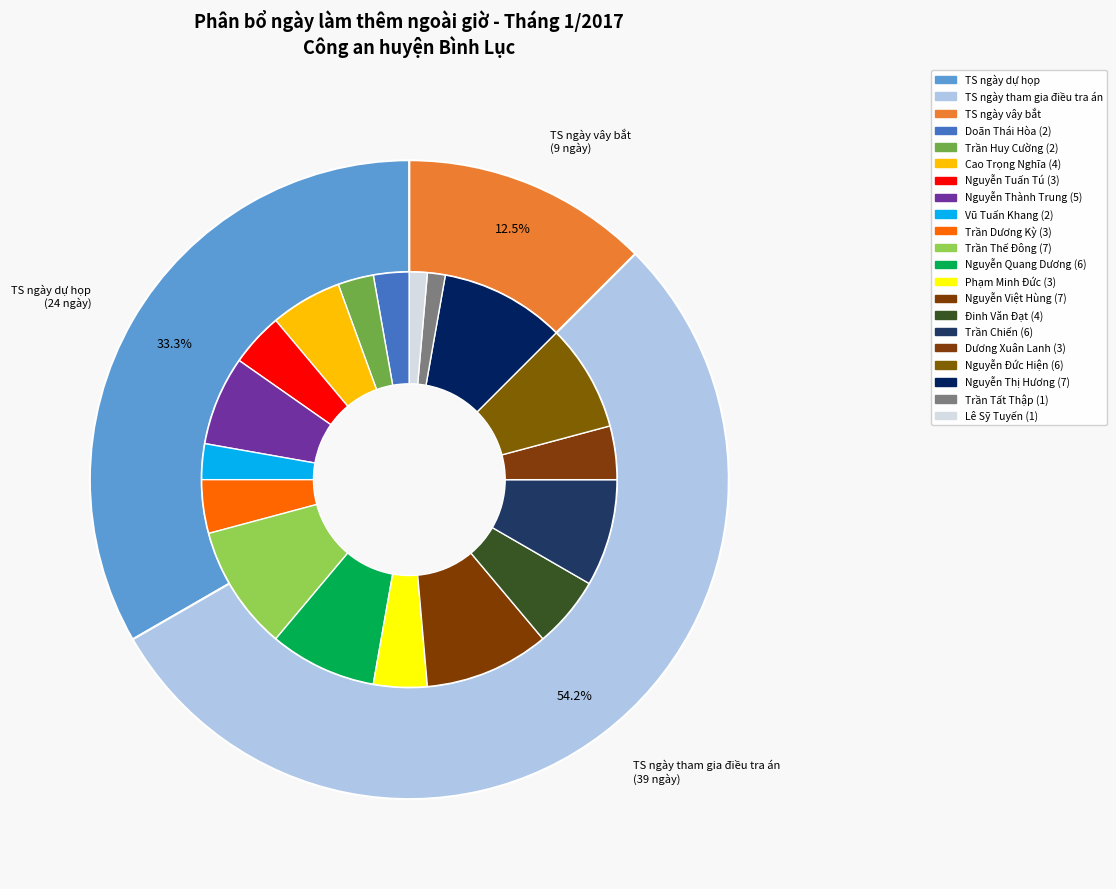

Between Trần Chiến and Dương Xuân Lanh, which series saw the biggest shift?

TS ngày dự họp